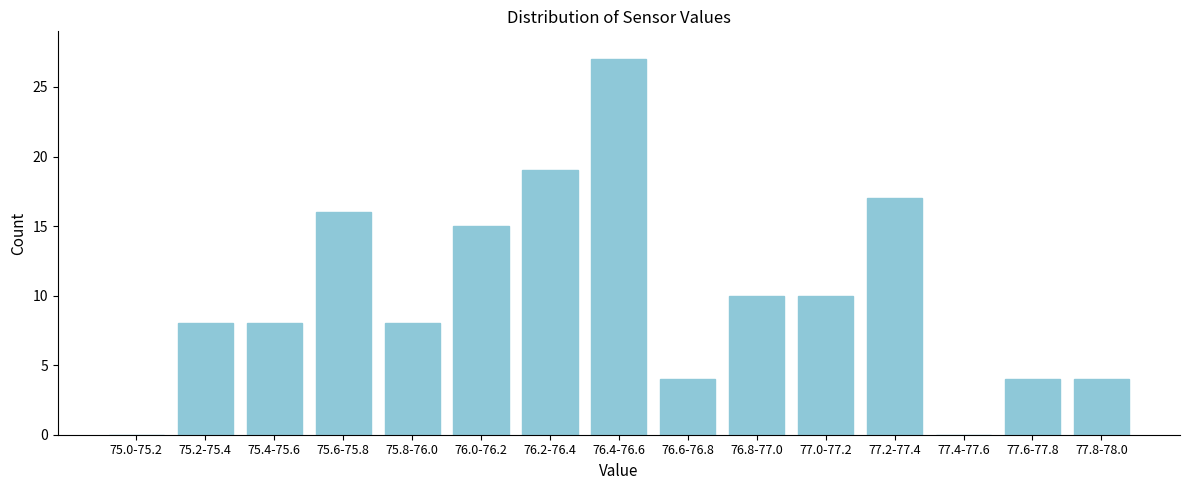

Reading left to right, extract all data points from this chart.

75.0-75.2=0	75.2-75.4=8	75.4-75.6=8	75.6-75.8=16	75.8-76.0=8	76.0-76.2=15	76.2-76.4=19	76.4-76.6=27	76.6-76.8=4	76.8-77.0=10	77.0-77.2=10	77.2-77.4=17	77.4-77.6=0	77.6-77.8=4	77.8-78.0=4